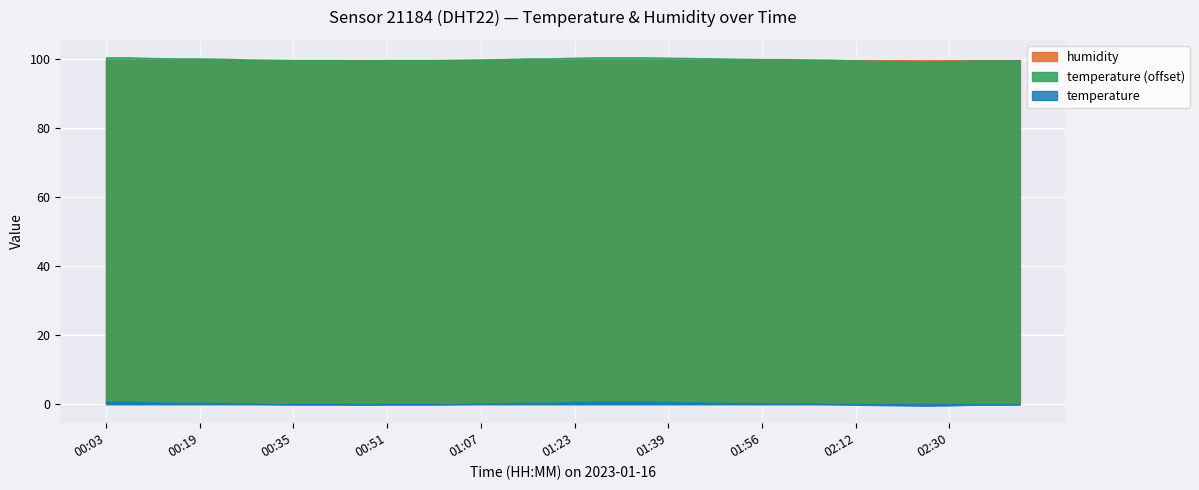

The temperature series shows 0.5 at 01:43. True or false?

True